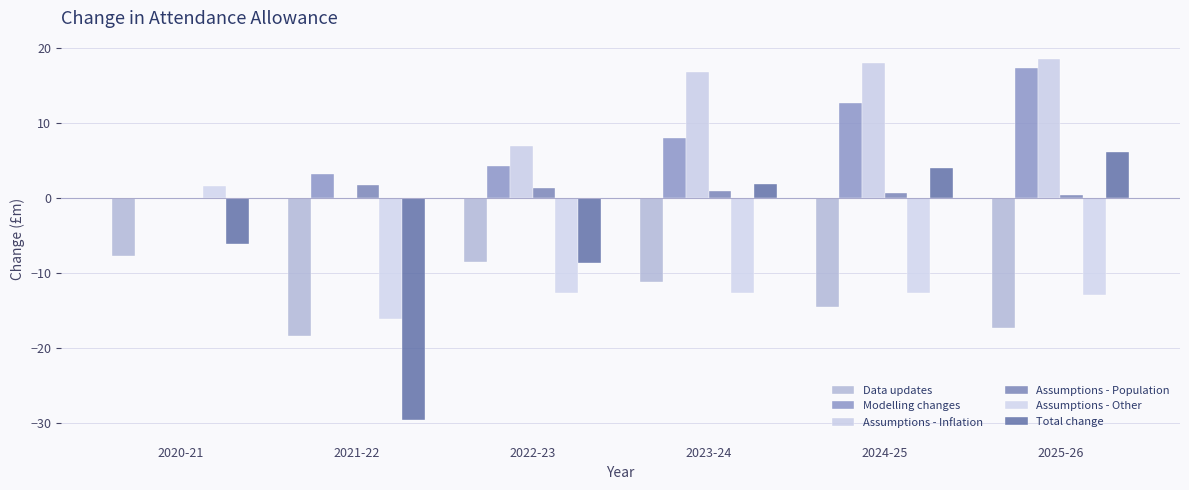

Reading left to right, list all the values displayed in this chart.

Data updates: 2020-21=-7.7	2021-22=-18.4	2022-23=-8.5	2023-24=-11.2	2024-25=-14.6	2025-26=-17.3
Modelling changes: 2020-21=-0.1	2021-22=3.2	2022-23=4.3	2023-24=8.1	2024-25=12.7	2025-26=17.4
Assumptions - Inflation: 2020-21=0.0	2021-22=0.0	2022-23=6.9	2023-24=16.9	2024-25=18.0	2025-26=18.6
Assumptions - Population: 2020-21=0.0	2021-22=1.8	2022-23=1.4	2023-24=1.0	2024-25=0.6	2025-26=0.4
Assumptions - Other: 2020-21=1.6	2021-22=-16.2	2022-23=-12.7	2023-24=-12.7	2024-25=-12.7	2025-26=-13.0
Total change: 2020-21=-6.1	2021-22=-29.6	2022-23=-8.6	2023-24=1.9	2024-25=4.0	2025-26=6.1